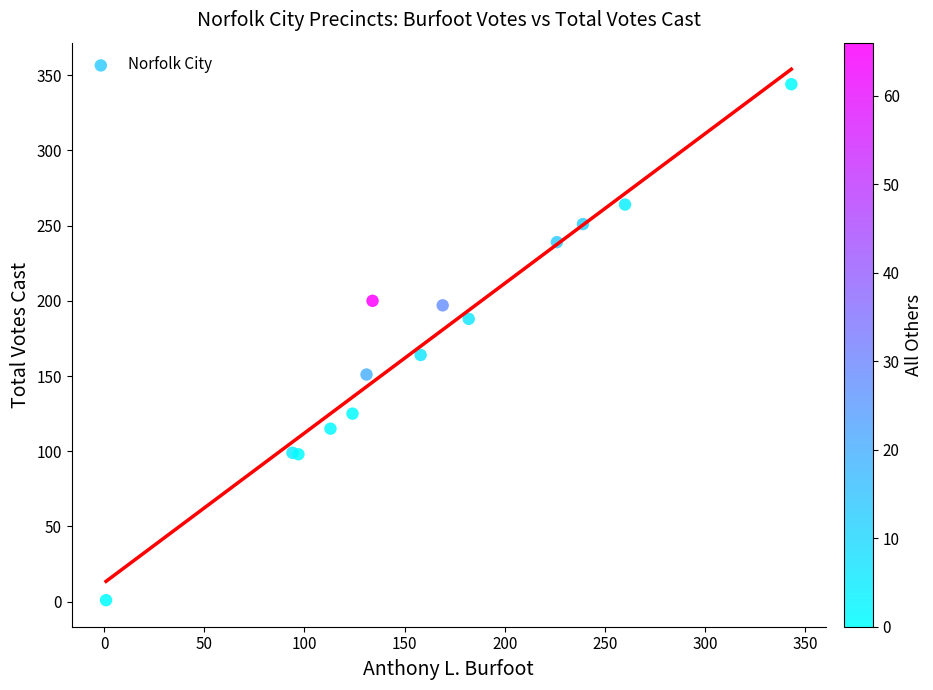

What Y value in the scatter plot is closest to 172?

164